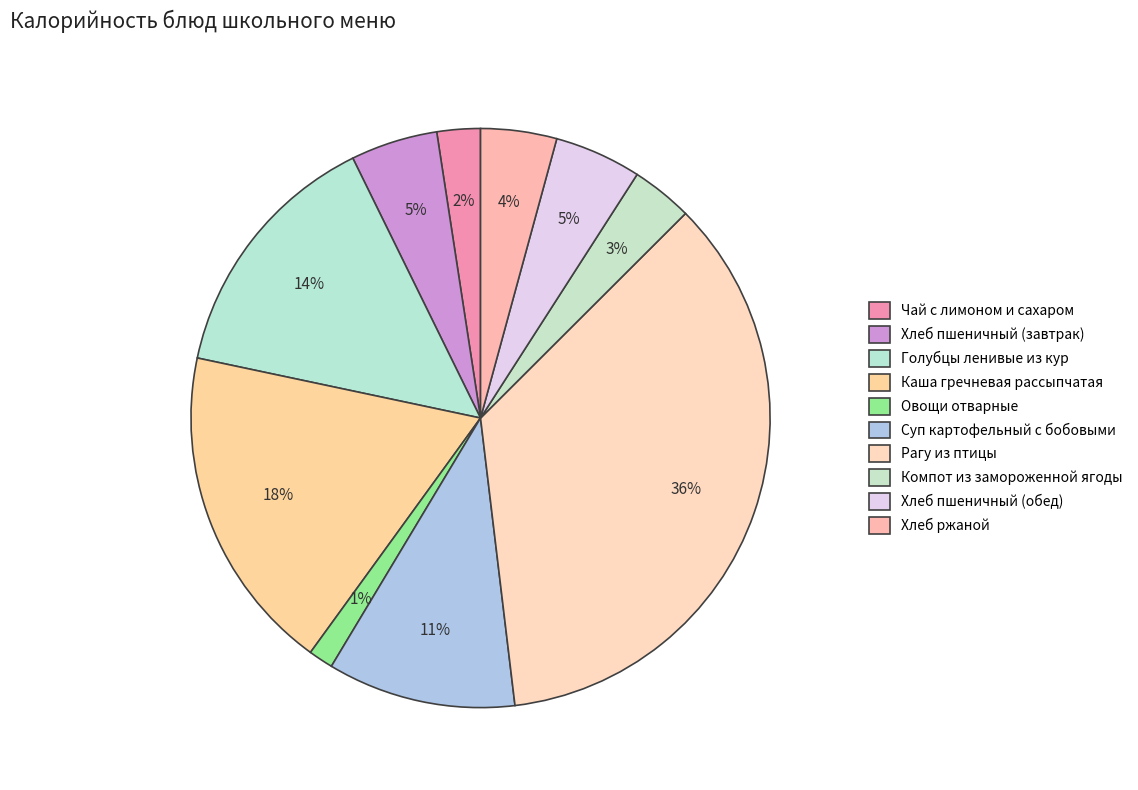

To the nearest percent, what is the average slice percentage?

10%